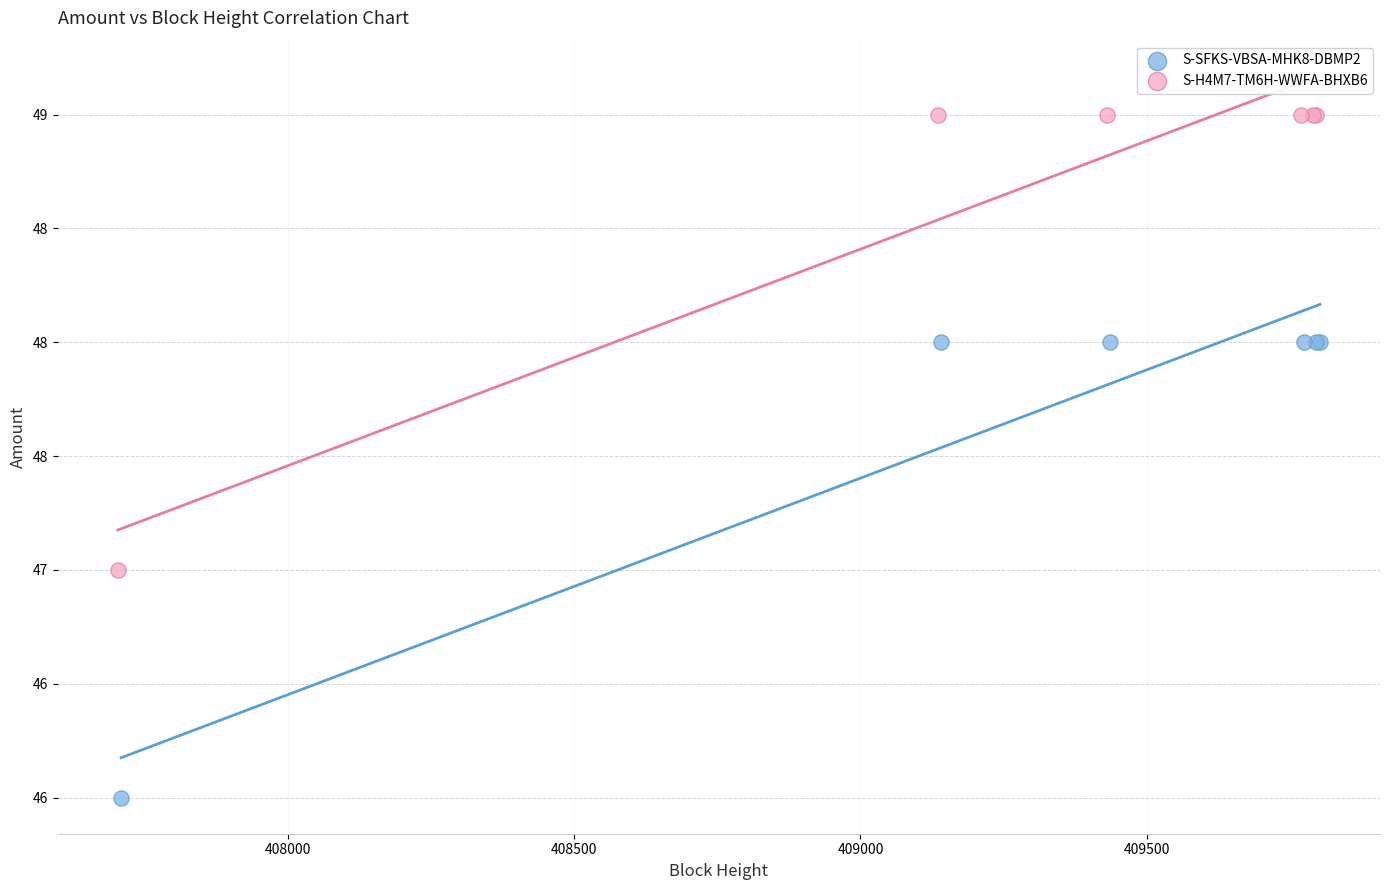

What are all the series names shown in the legend?

S-SFKS-VBSA-MHK8-DBMP2, S-H4M7-TM6H-WWFA-BHXB6